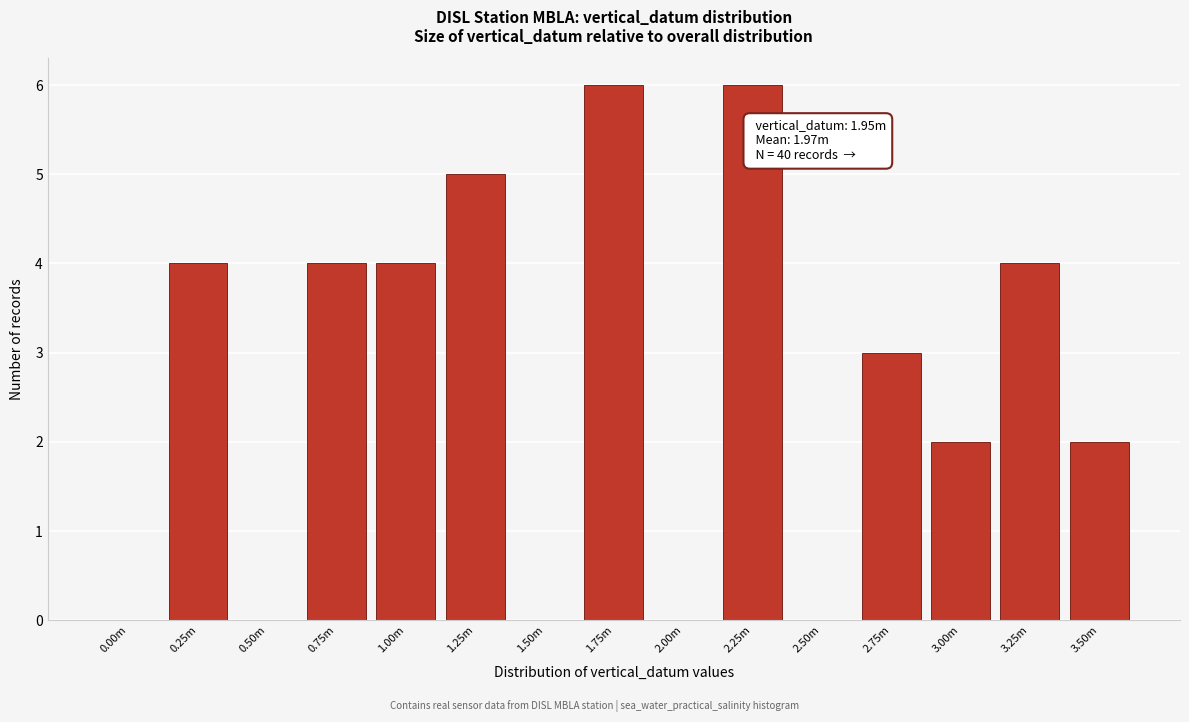

Reading left to right, extract all data points from this chart.

0.00m=0	0.25m=4	0.50m=0	0.75m=4	1.00m=4	1.25m=5	1.50m=0	1.75m=6	2.00m=0	2.25m=6	2.50m=0	2.75m=3	3.00m=2	3.25m=4	3.50m=2